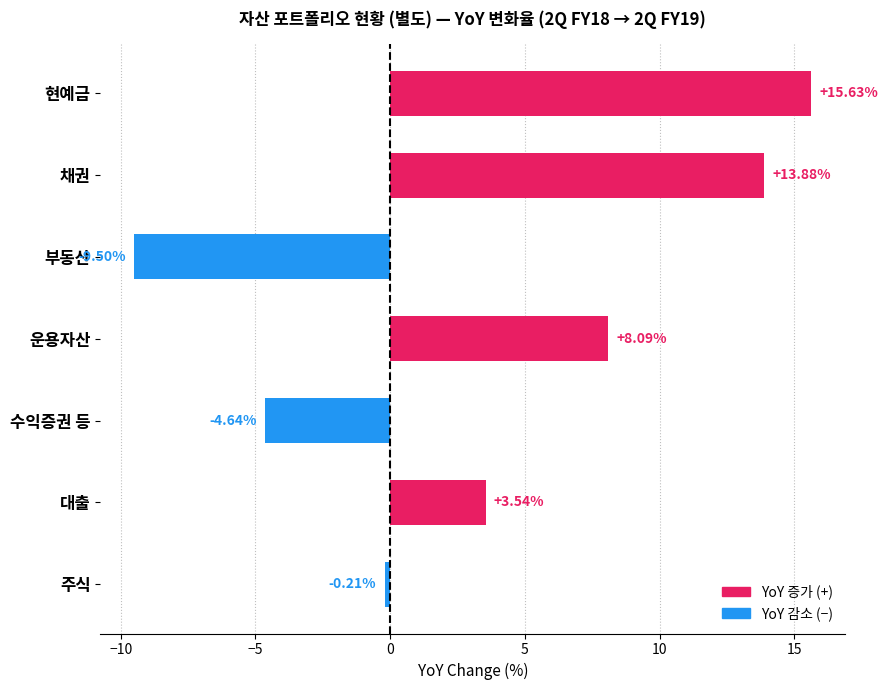

What is the difference between the maximum and minimum values?

25.1